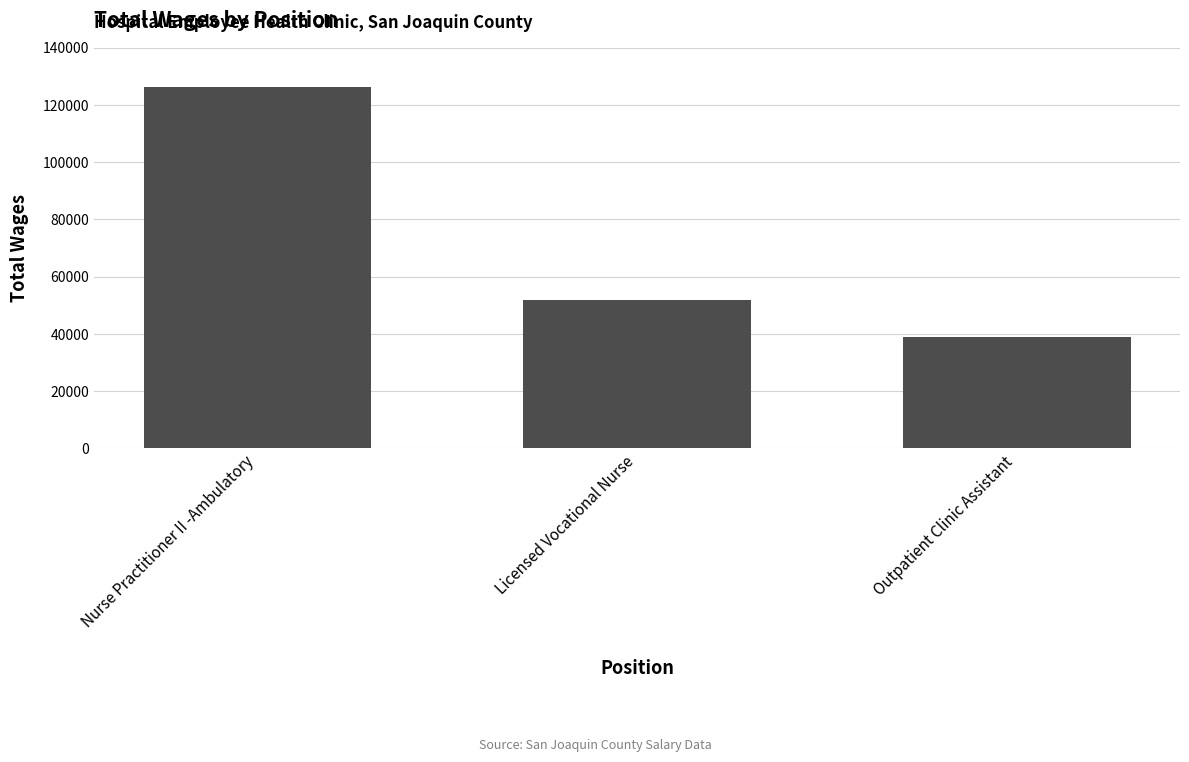

How many values are between 38900 and 126268?

3